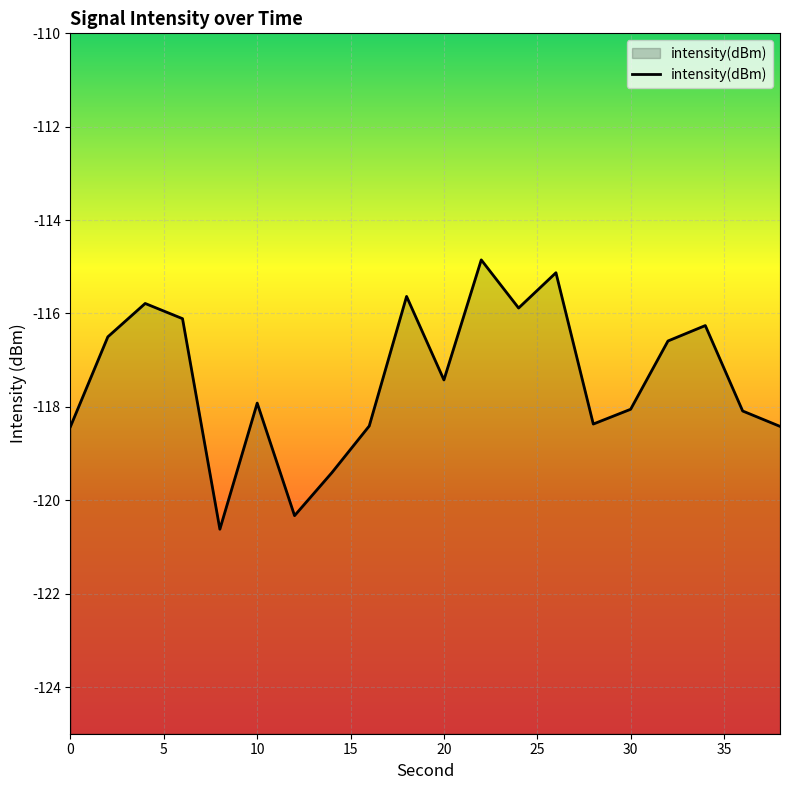

Is it true that the value at 30 is -55.4?

False